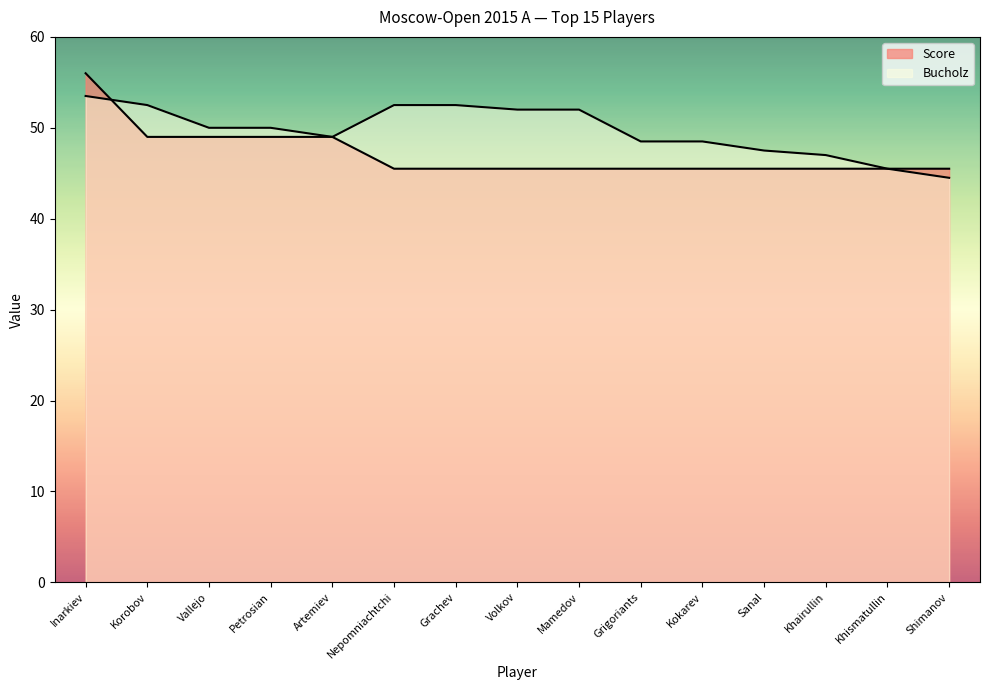

What are all the series names shown in the legend?

Score, Bucholz